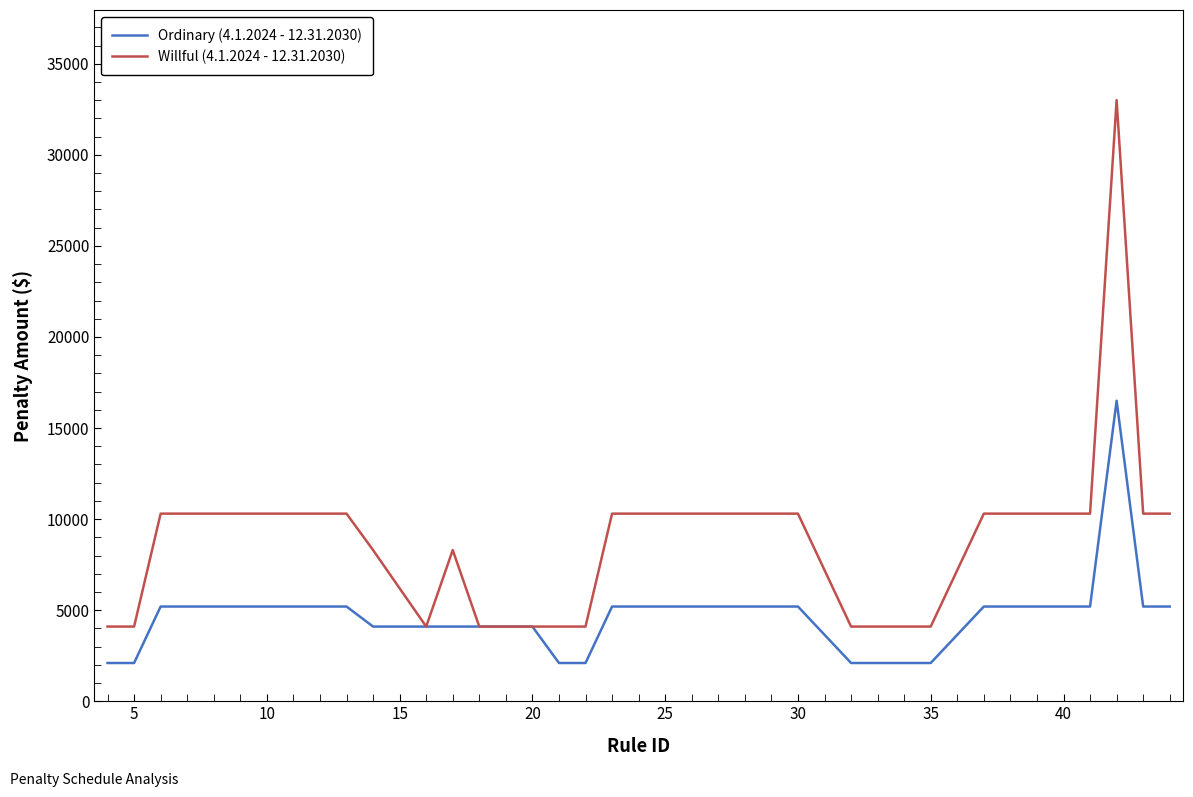

Which series has the largest total across all categories?

Willful (4.1.2024 - 12.31.2030)